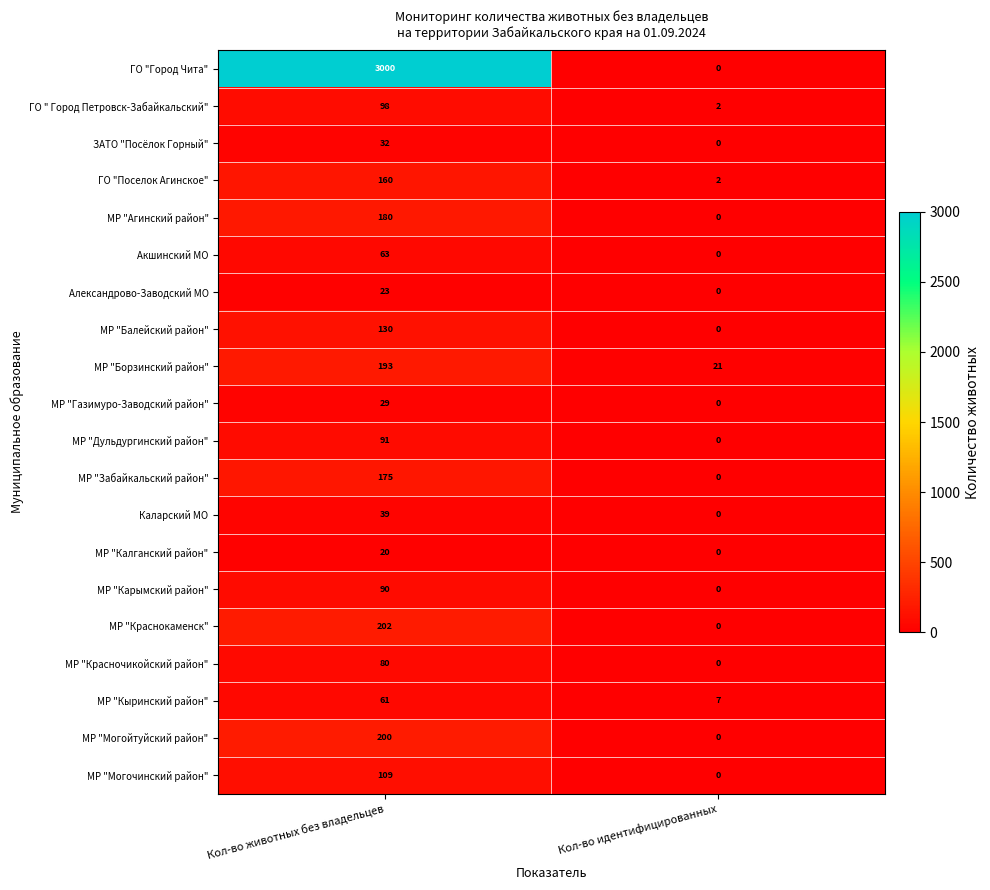

Is it true that МР "Могойтуйский район" equals 129 at Кол-во животных без владельцев?

False